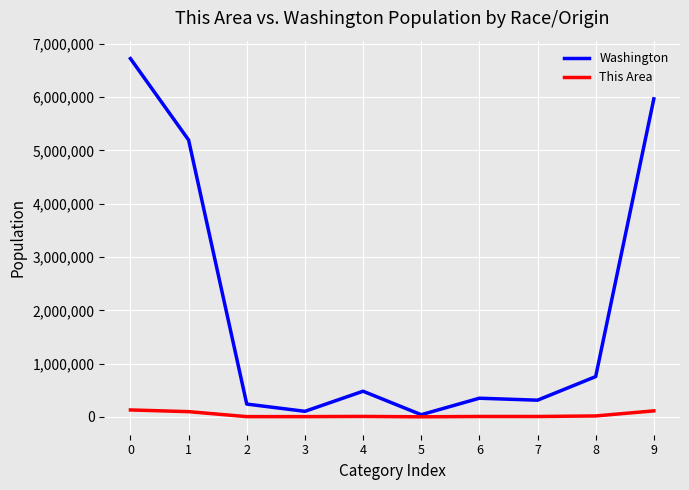

What are all the series names shown in the legend?

Washington, This Area